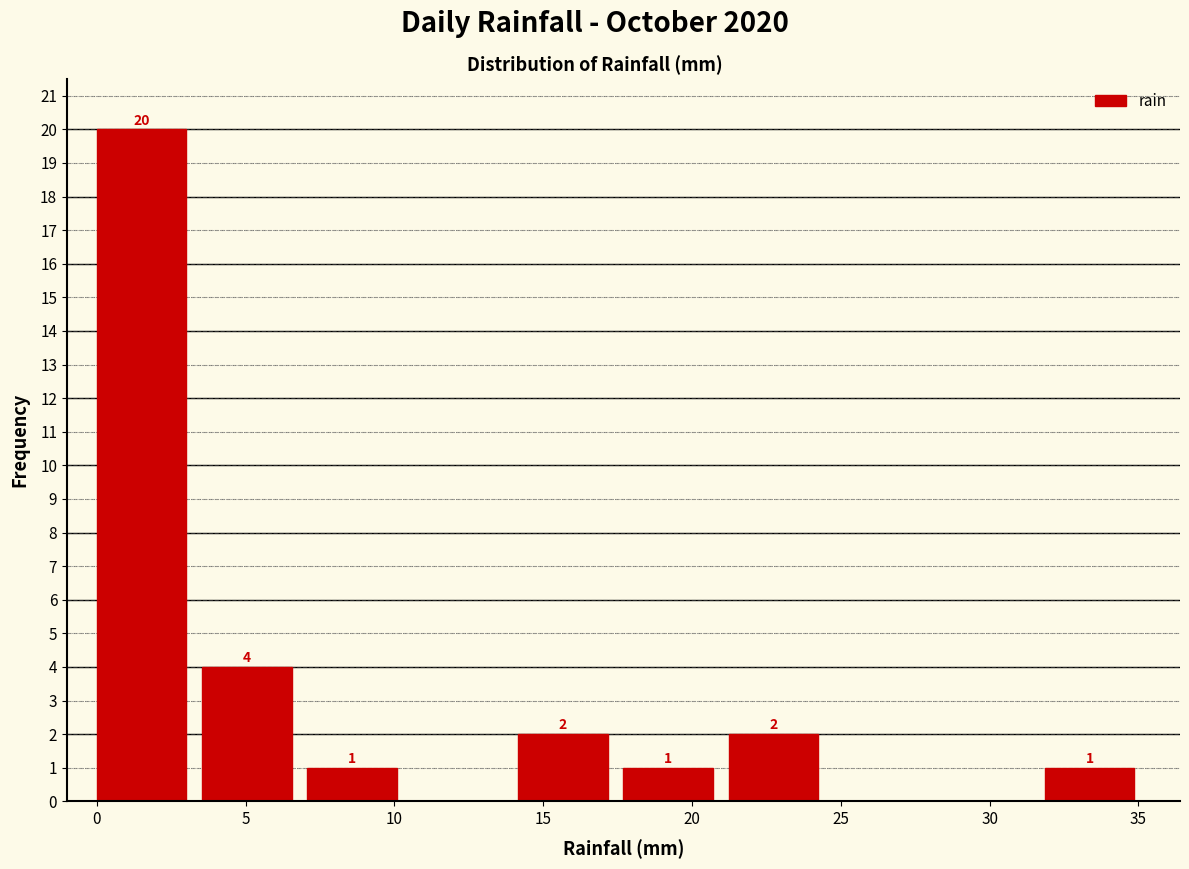

Over which range of the x-axis is the bar tallest?

0.0 to 3.5